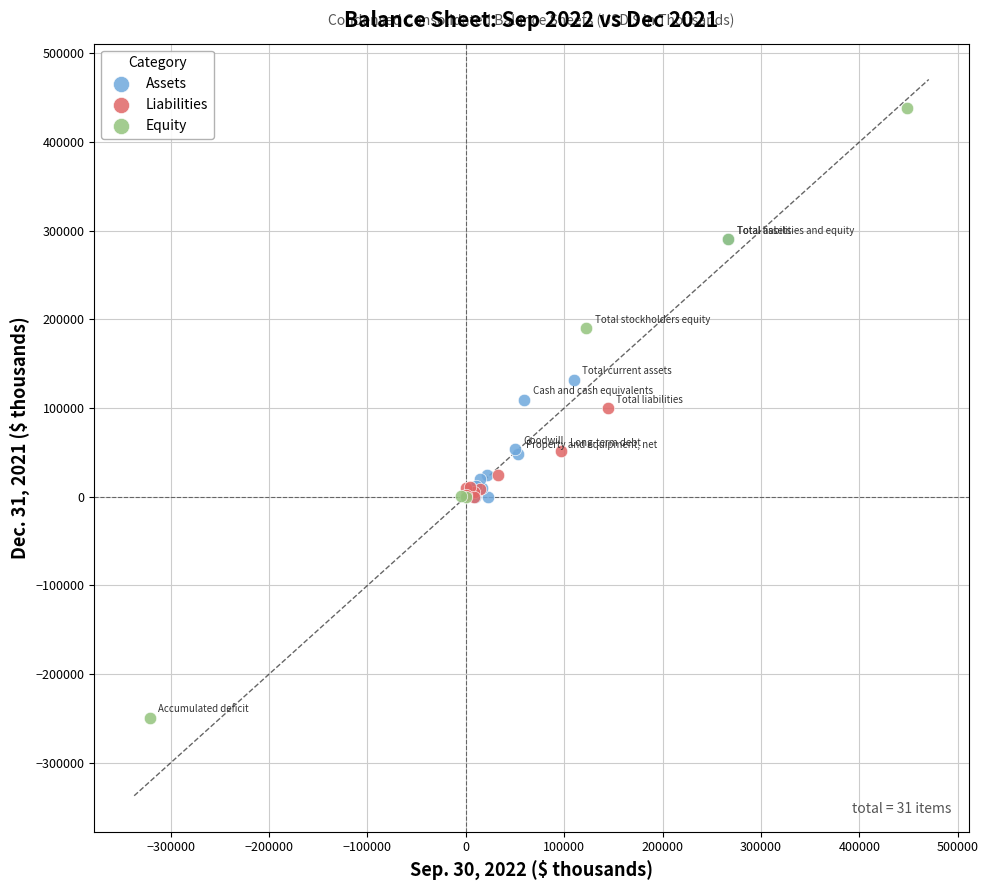

Which series reaches the minimum Y coordinate?

Equity